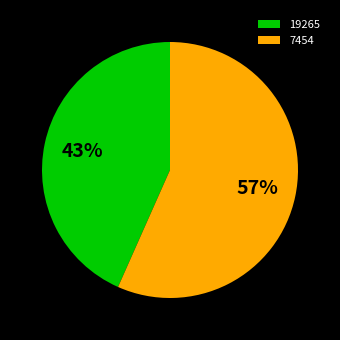

Is it true that 7454 is 69% of the pie?

False